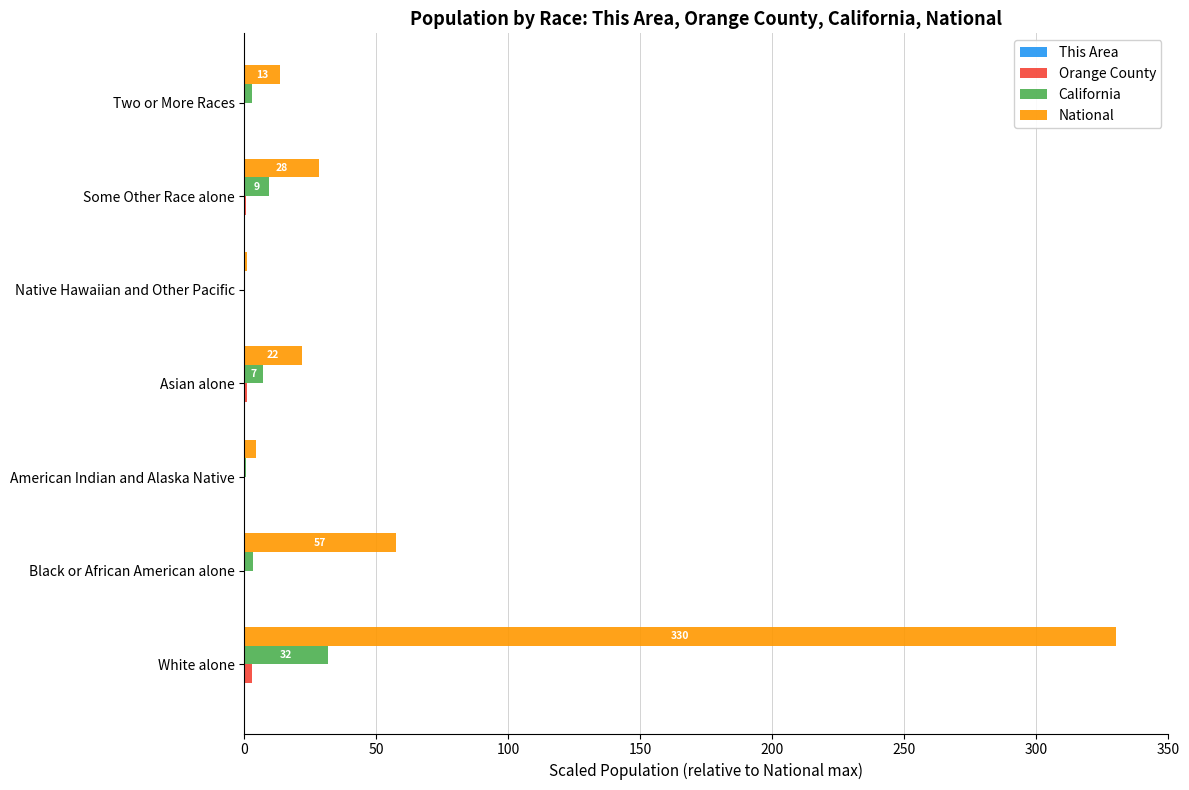

At which category is the sum across all series the highest?

White alone